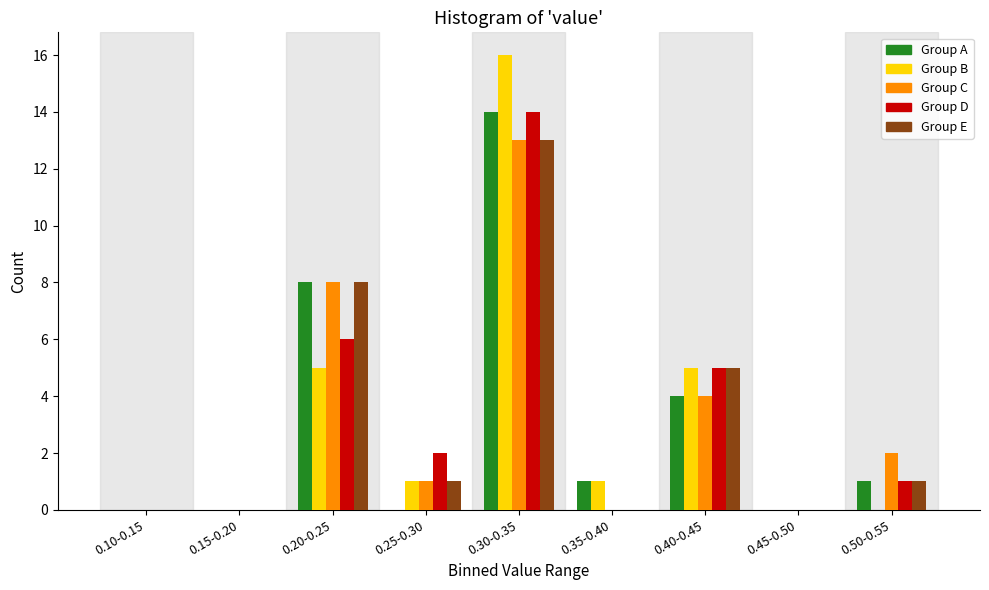

Is the value of Group B at 0.20-0.25 greater than the value of Group C at 0.50-0.55?

Yes